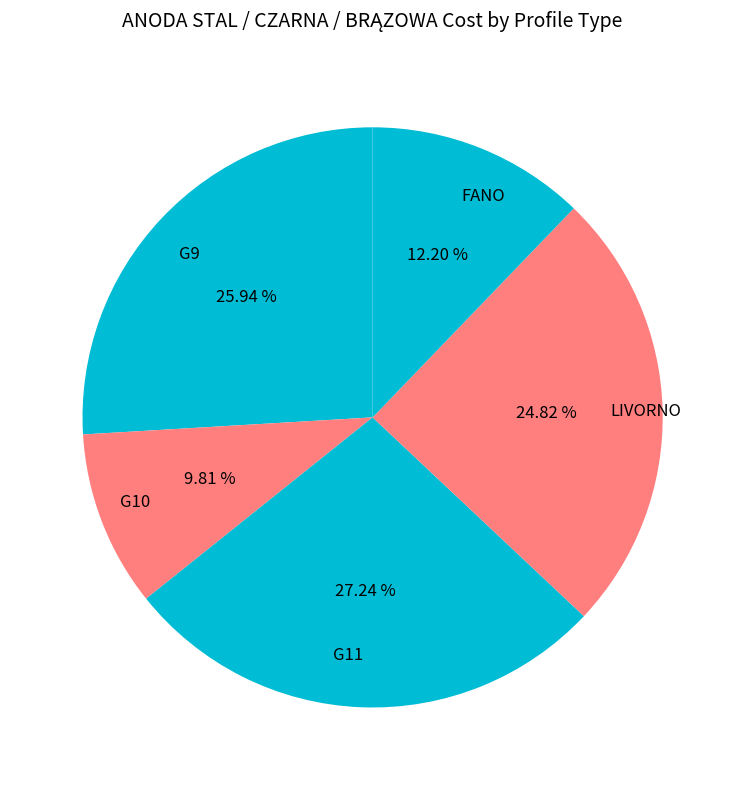

To the nearest percent, what percentage of the pie is G9?

26%